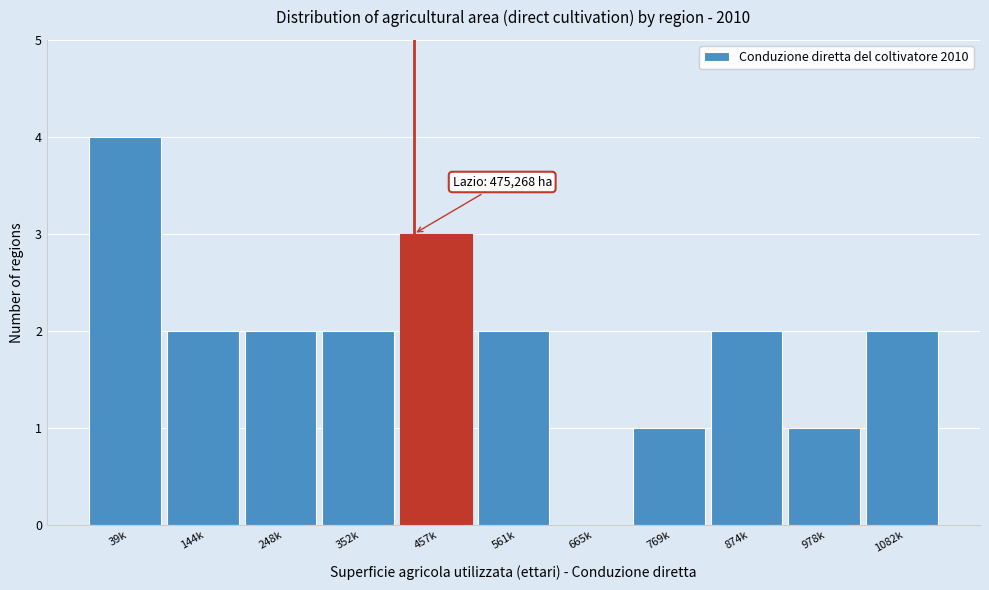

Reading right to left, extract all data points from this chart.

1082k=2	978k=1	874k=2	769k=1	665k=0	561k=2	457k=3	352k=2	248k=2	144k=2	39k=4